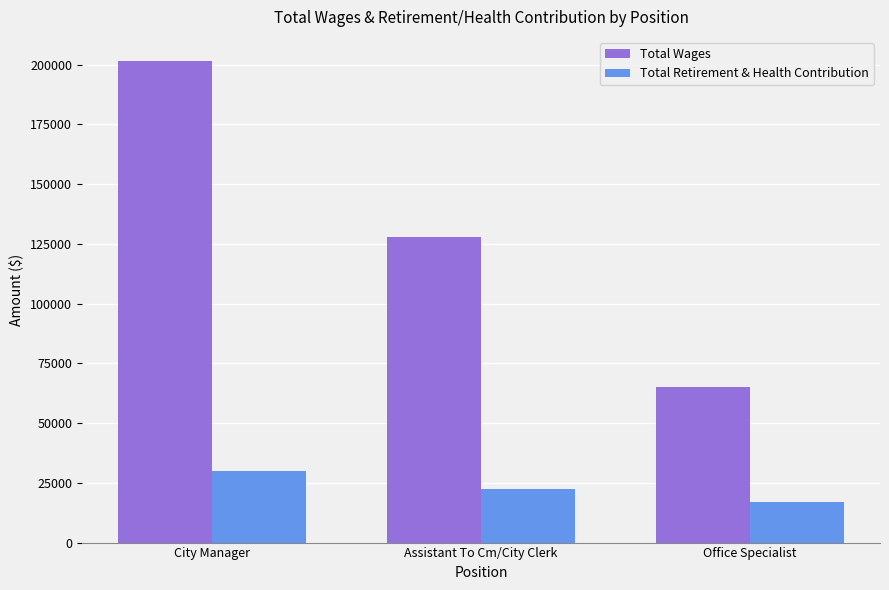

Which series has the largest total across all categories?

Total Wages